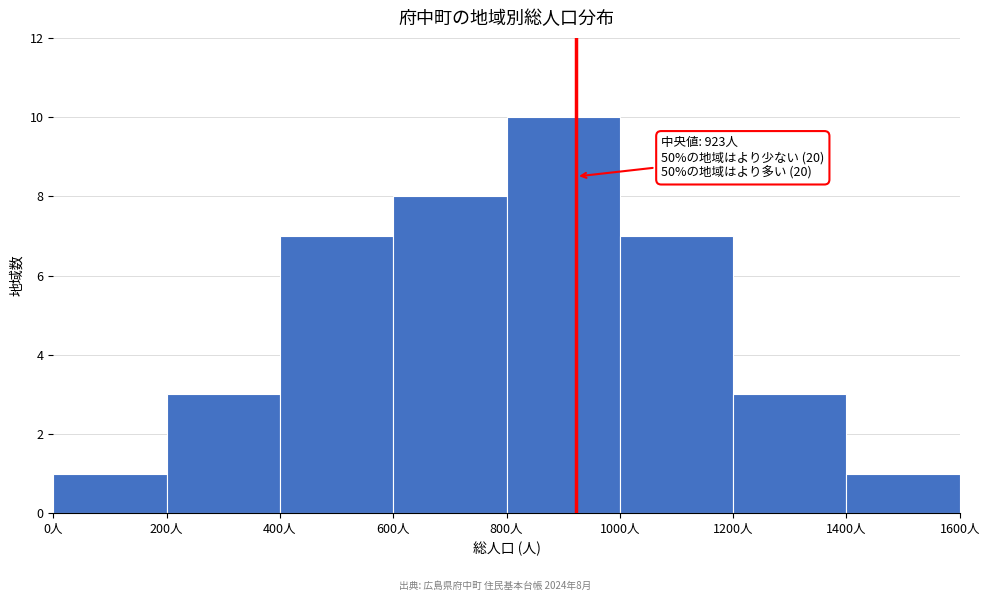

Which range on the x-axis has the tallest bar?

800 to 1000